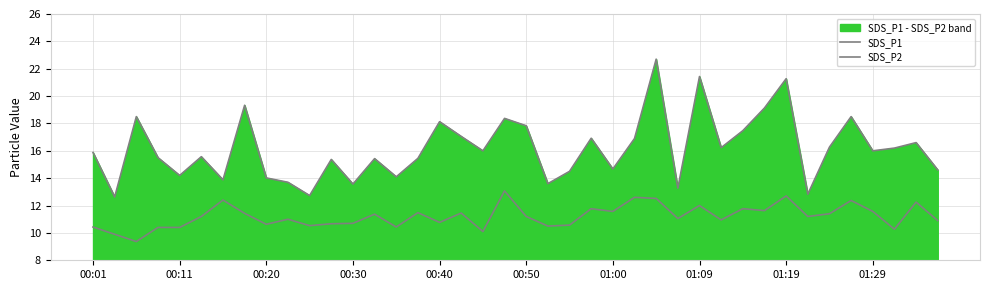

Is the value of SDS_P1 at 34 greater than the value of SDS_P2 at 00:30?

Yes